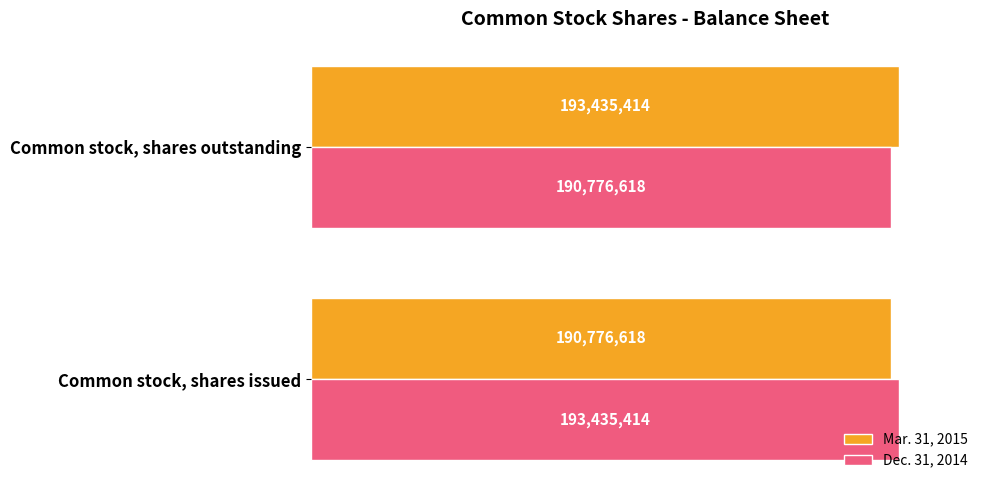

What are all the series names shown in the legend?

Mar. 31, 2015, Dec. 31, 2014